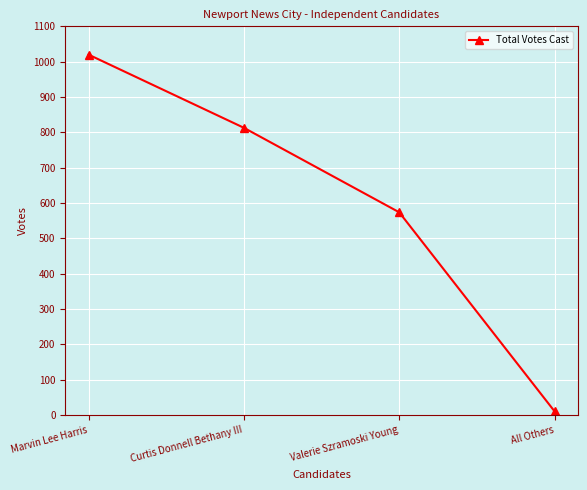

How many values are between 574 and 1020?

3